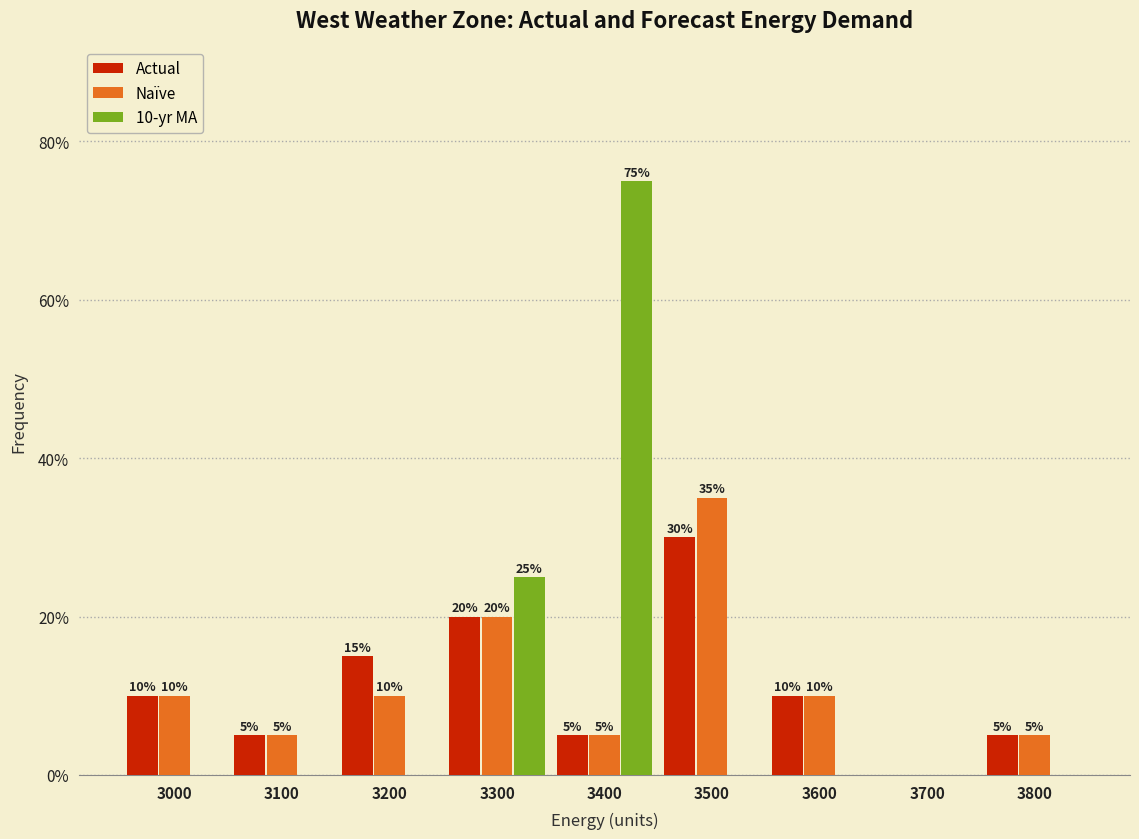

Reading right to left, list all the values displayed in this chart.

Actual: 3800=5	3700=0	3600=10	3500=30	3400=5	3300=20	3200=15	3100=5	3000=10
Naïve: 3800=5	3700=0	3600=10	3500=35	3400=5	3300=20	3200=10	3100=5	3000=10
10-yr MA: 3800=0	3700=0	3600=0	3500=0	3400=75	3300=25	3200=0	3100=0	3000=0